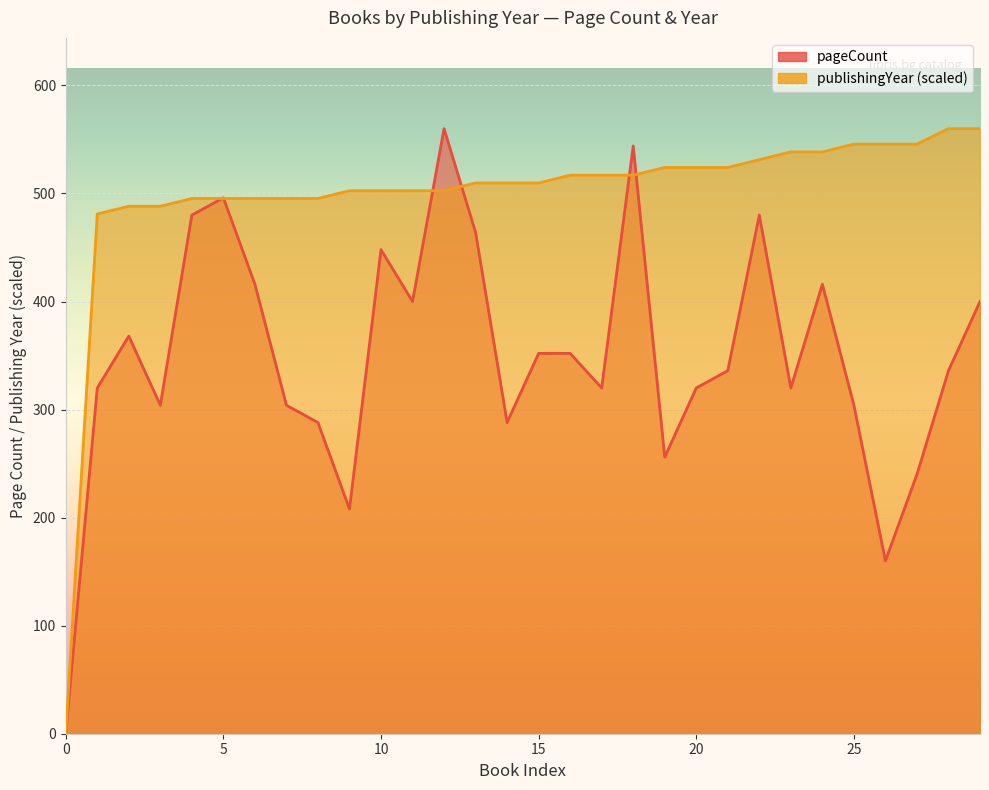

Which series has the widest spread of values?

pageCount